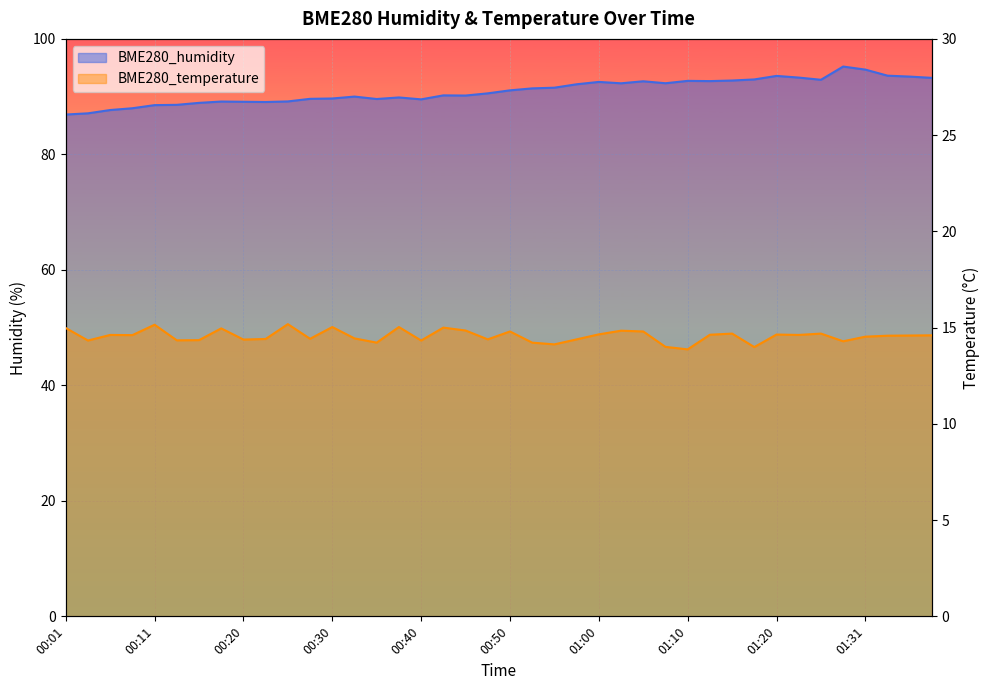

What is the average value of the BME280_humidity series?

91.0